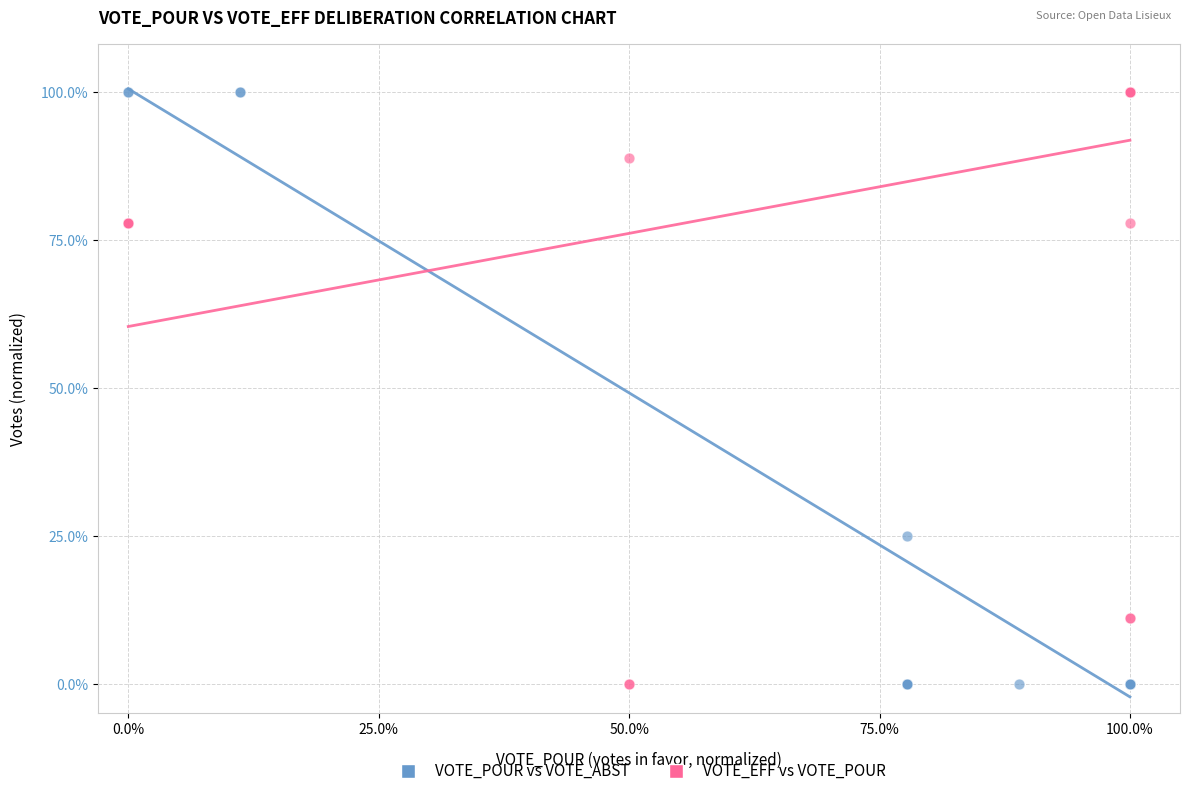

What are all the series names shown in the legend?

VOTE_POUR vs VOTE_ABST, VOTE_EFF vs VOTE_POUR